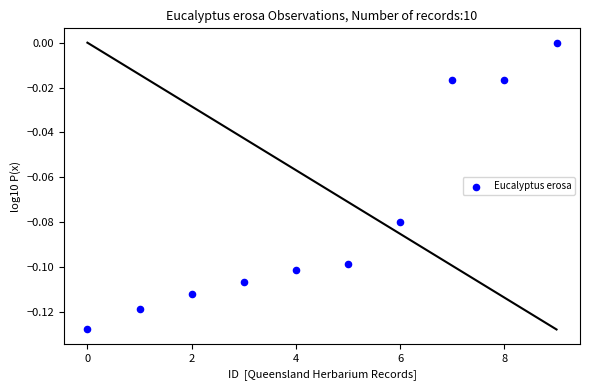

How many data points are displayed?

10